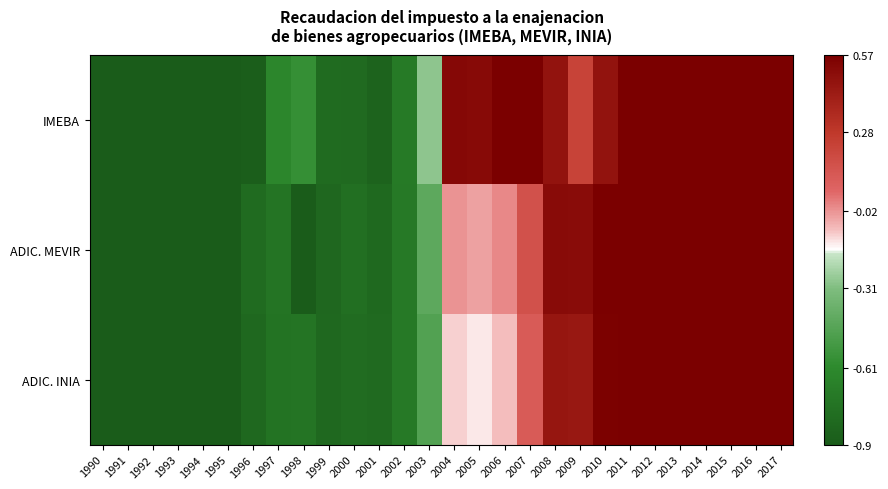

Which series has the largest total across all categories?

IMEBA